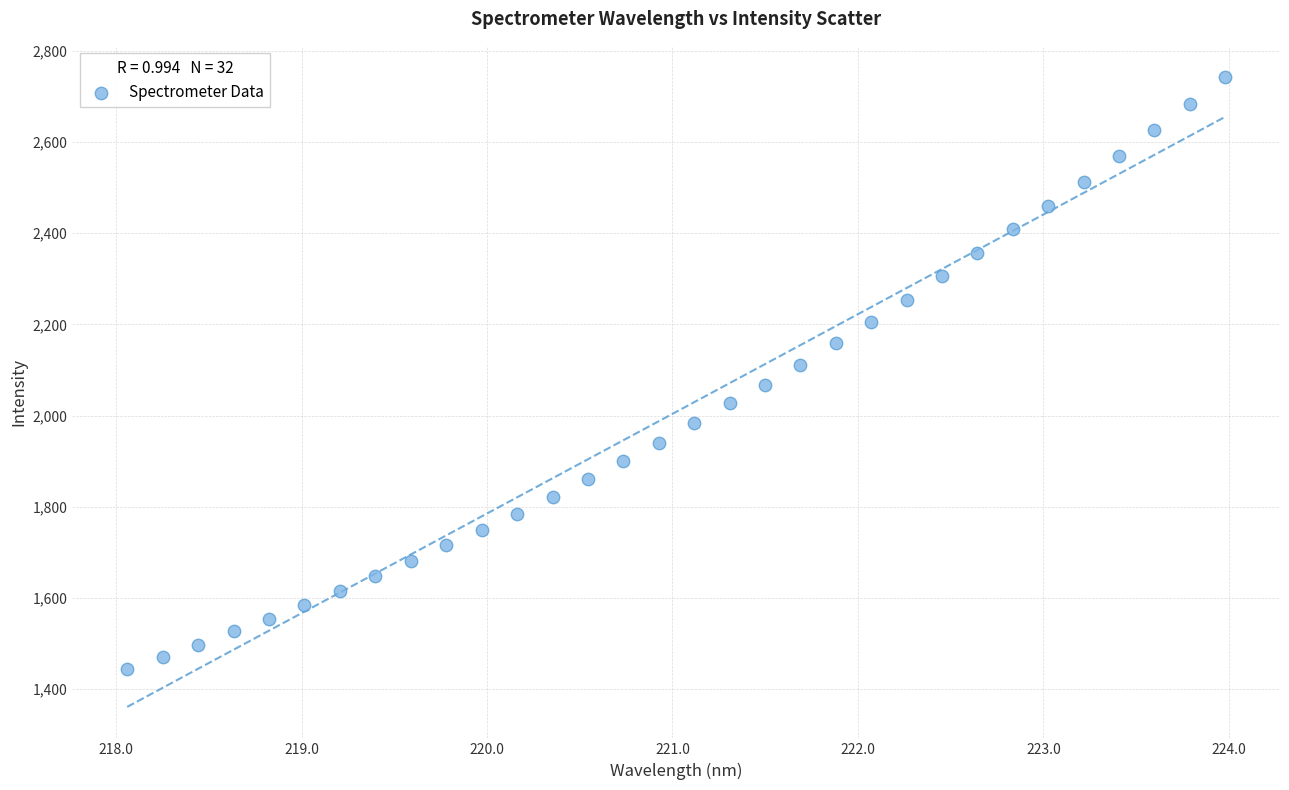

What is the range of Y values (max minus min)?

1297.2